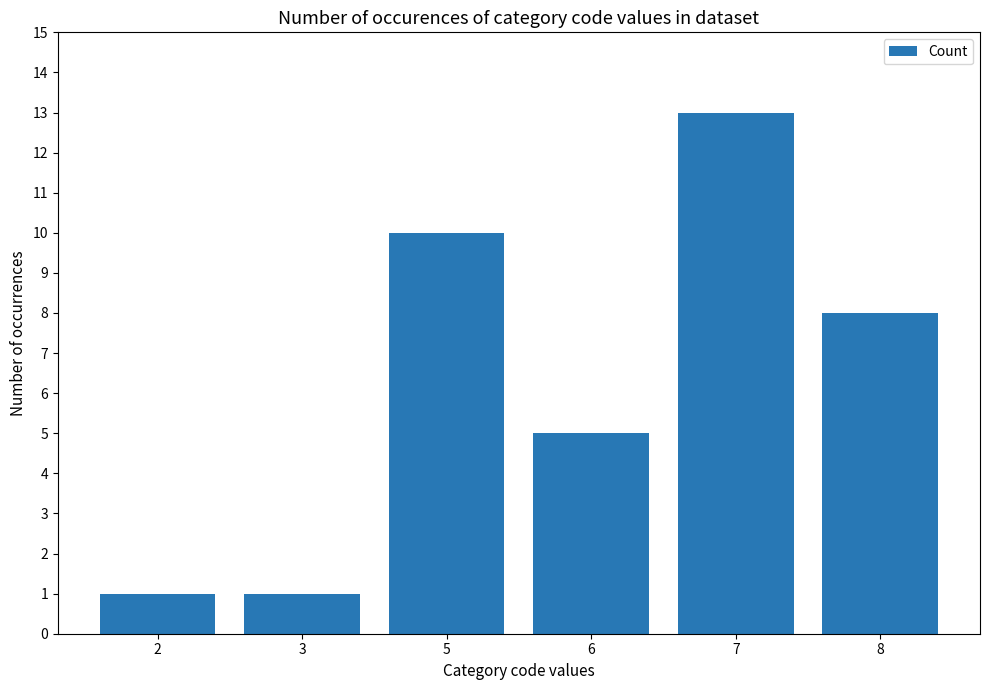

Reading left to right, what are all the values shown in this chart?

1	1	10	5	13	8